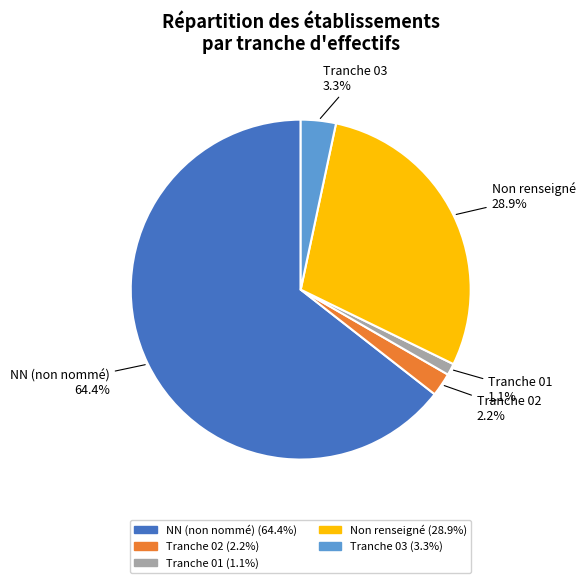

Is there any slice that represents more than half of the pie?

Yes